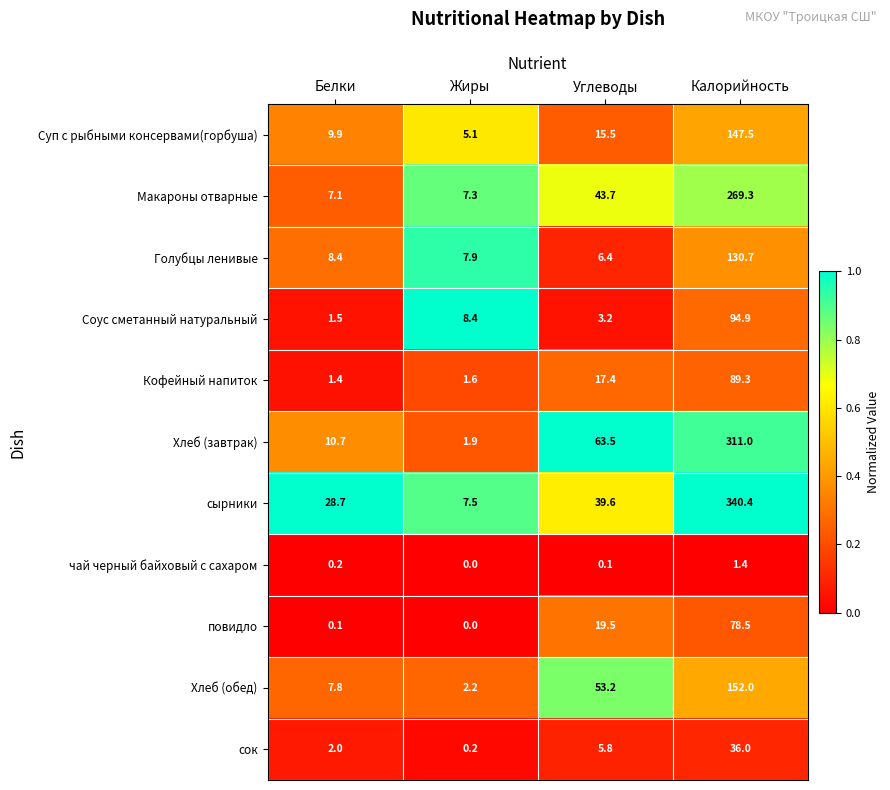

Which series changed the most between Белки and Углеводы?

Хлеб (завтрак)